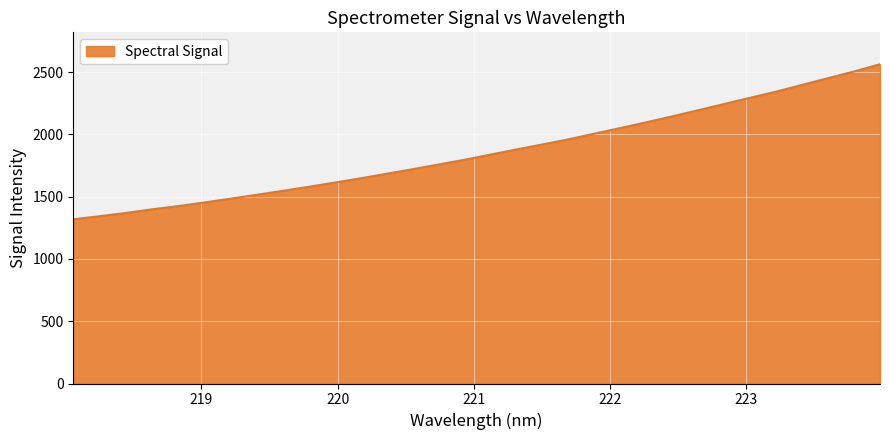

What is the maximum value shown in the chart?

2563.0